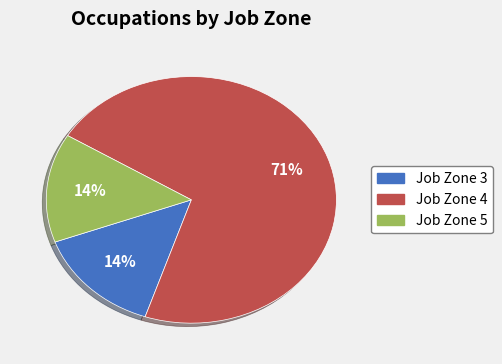

Which category has the biggest portion of the pie?

Job Zone 4